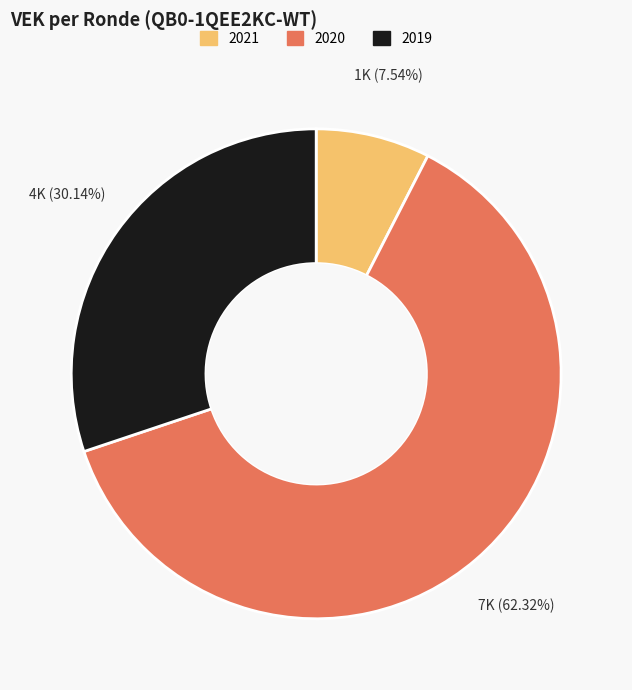

Is there any slice that represents more than half of the pie?

Yes